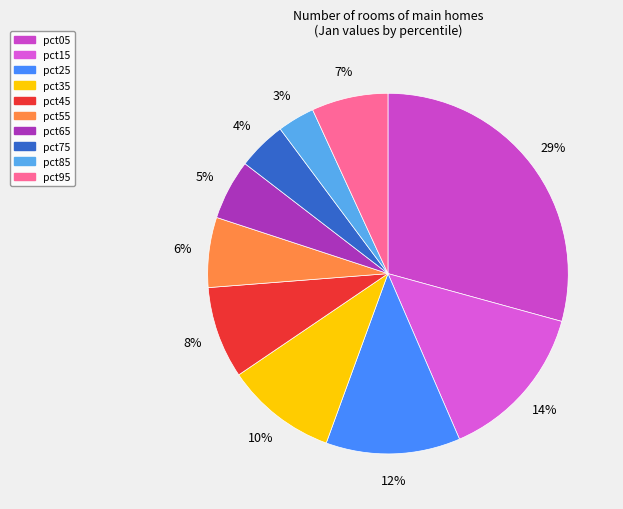

Which slice is the largest?

pct05